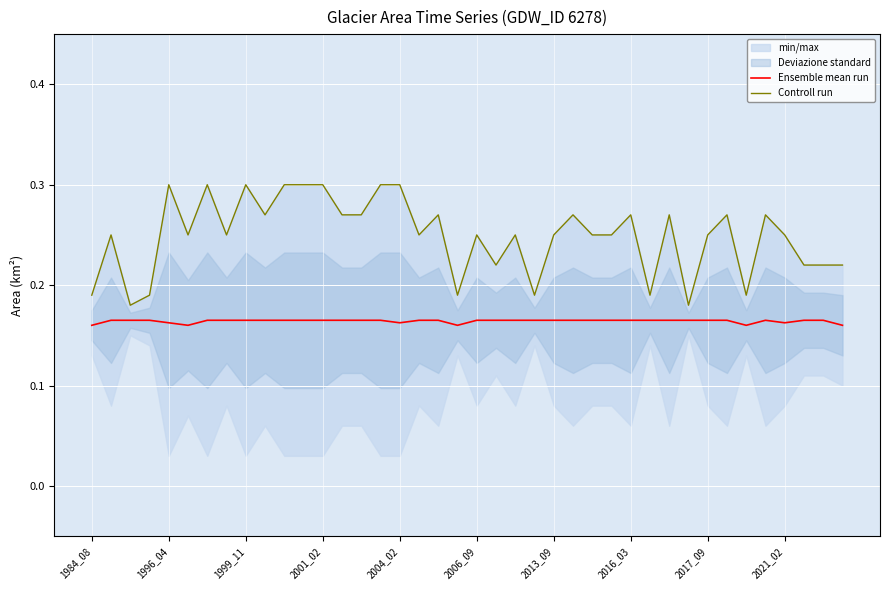

What is the spread (max minus min) of values at 1999_11?

0.1